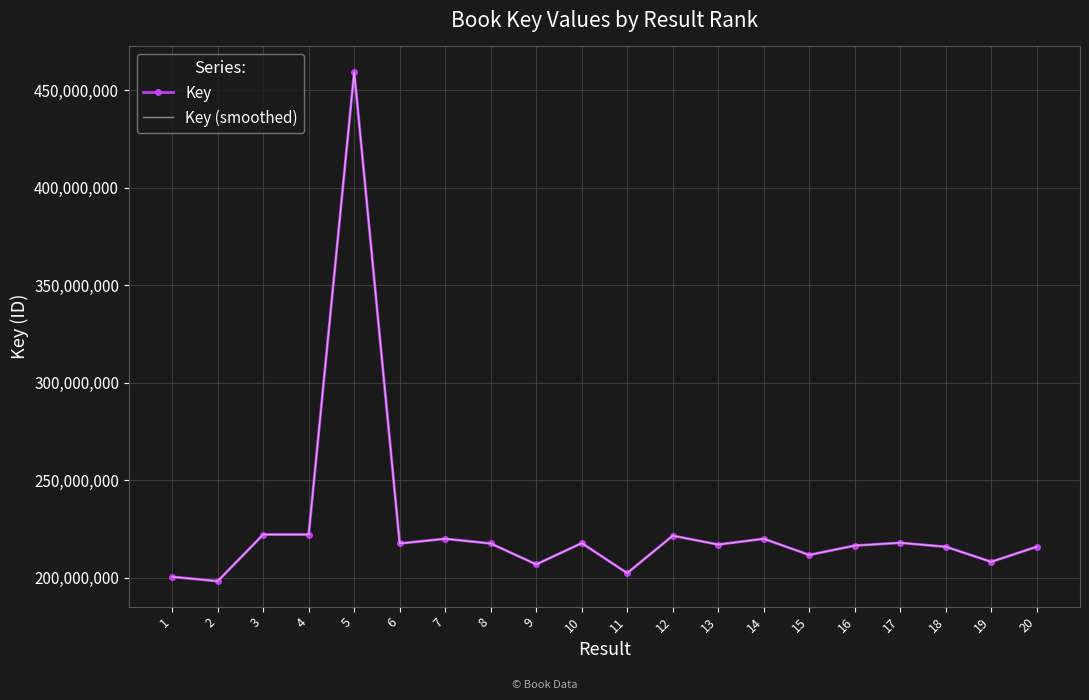

How many values in the Key (smoothed) series are below 217545852?

10